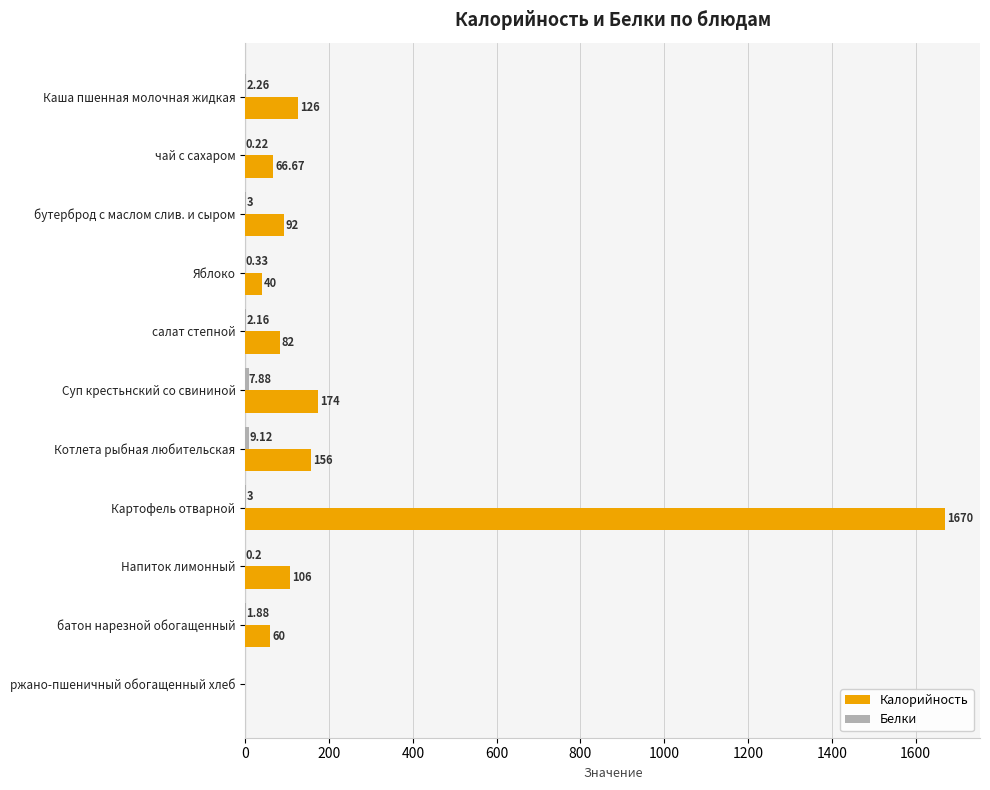

At which category is the sum across all series the highest?

Картофель отварной